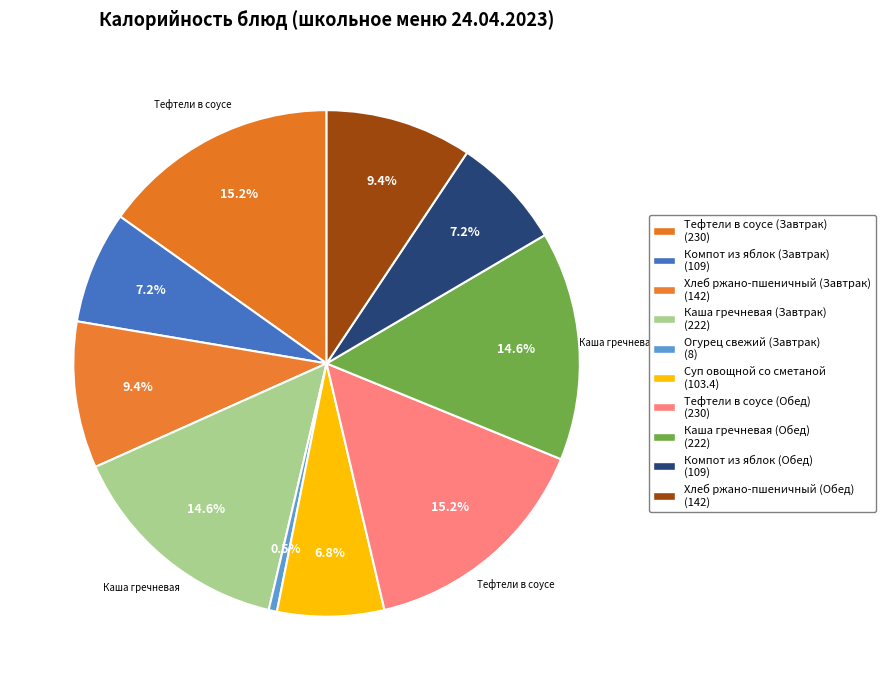

Which has a higher value, Компот из яблок (Обед) or Компот из яблок (Завтрак)?

Компот из яблок (Обед)